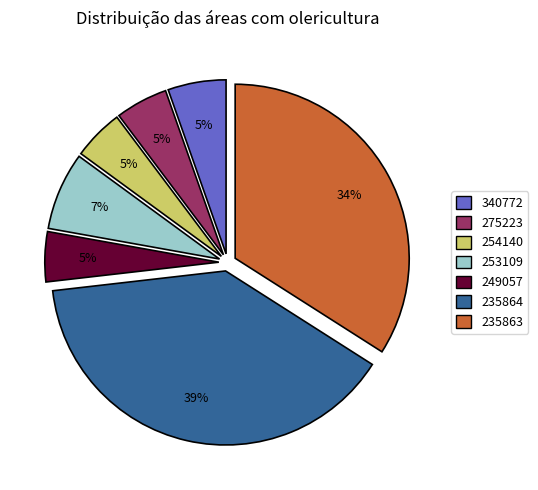

How many segments does this pie chart have?

7